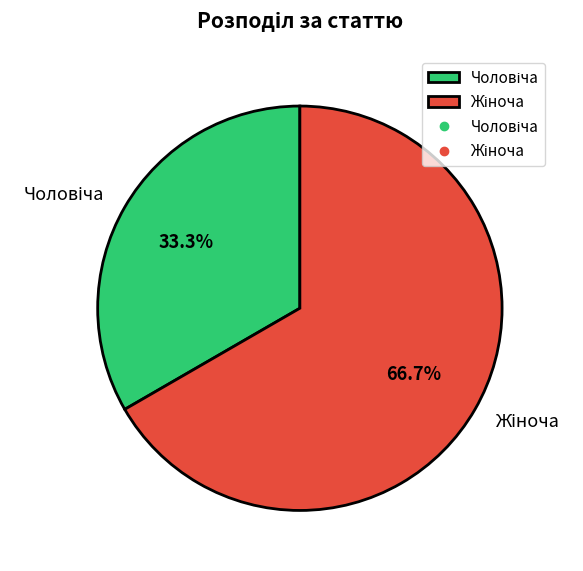

Is there any slice that represents more than half of the pie?

Yes